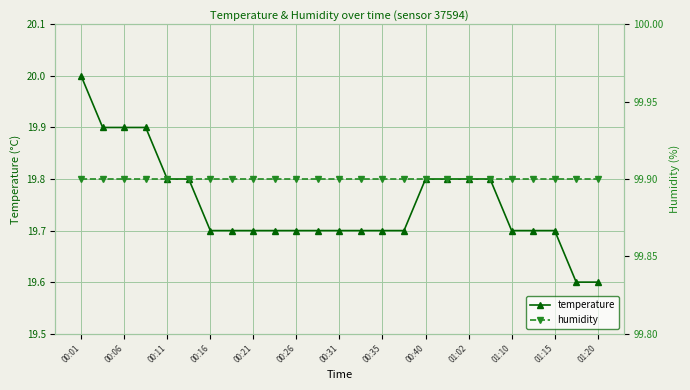

True or false: humidity has more than 2 points higher than both neighbors.

False